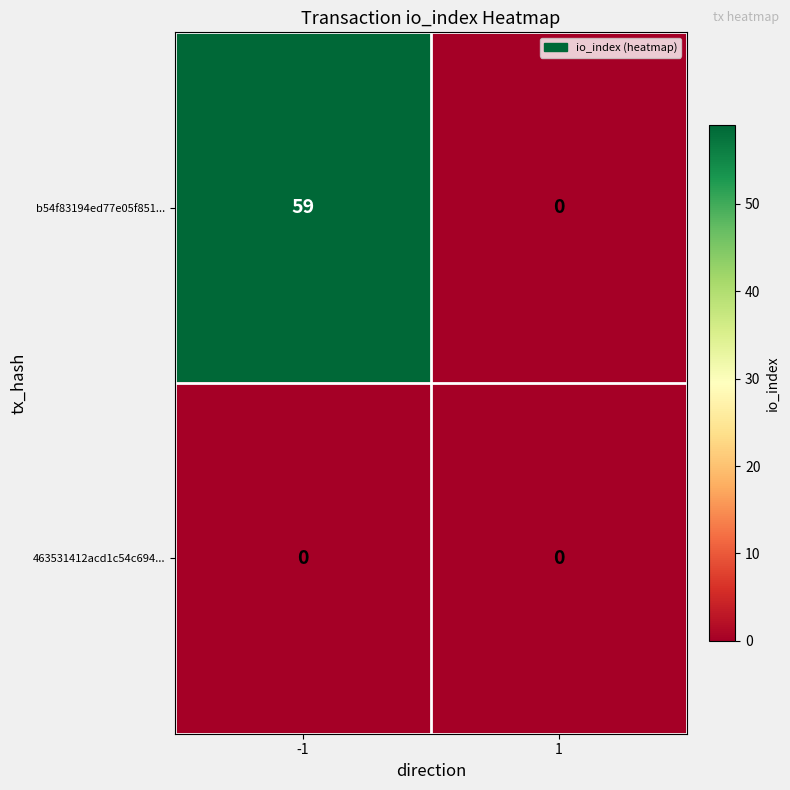

Which series has the largest total across all categories?

b54f83194ed77e05f851...